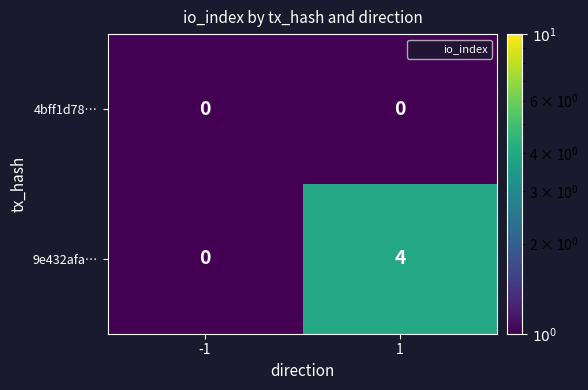

What is the total value across all series at 1?

4